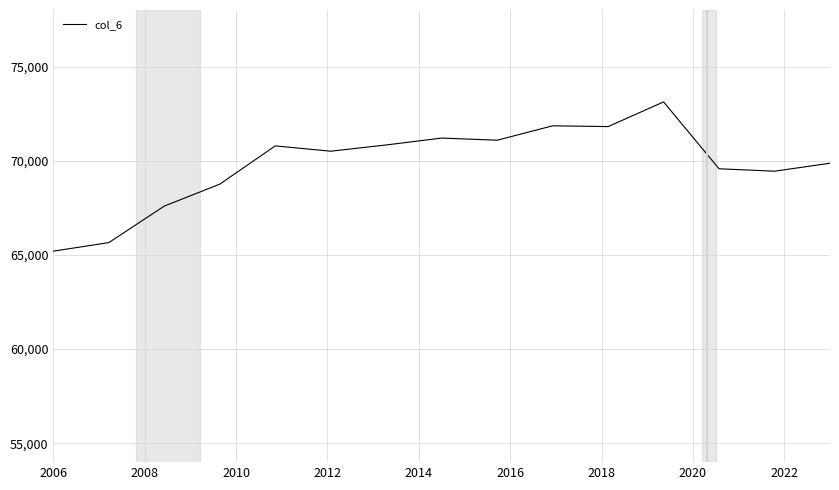

What is the maximum value shown in the chart?

73120.3